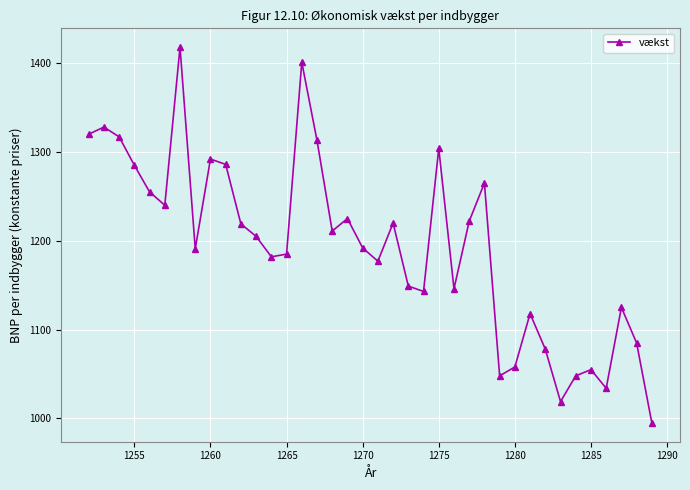

True or false: there are more than 1 points higher than both neighbors.

True